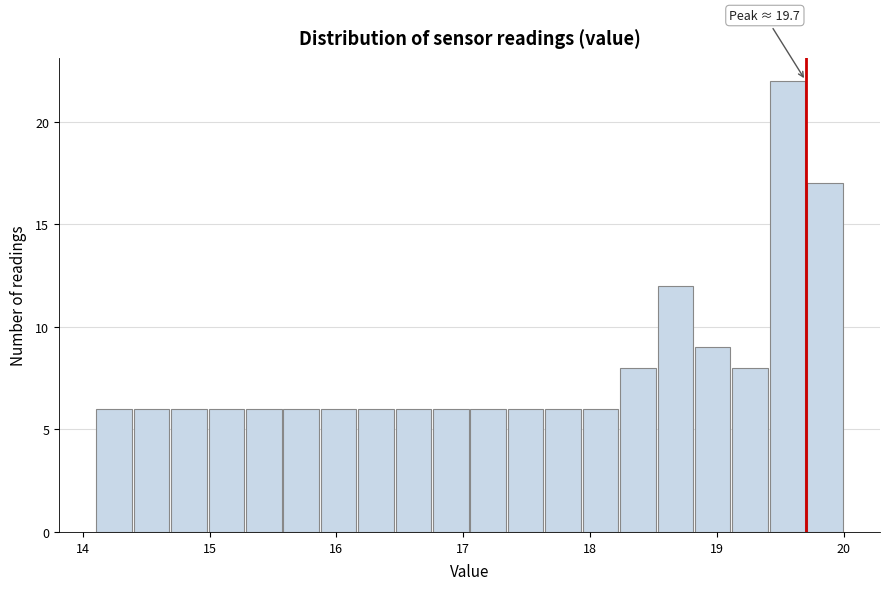

Read against the x-axis, roughly where is the centre of the tallest bar?

19.6